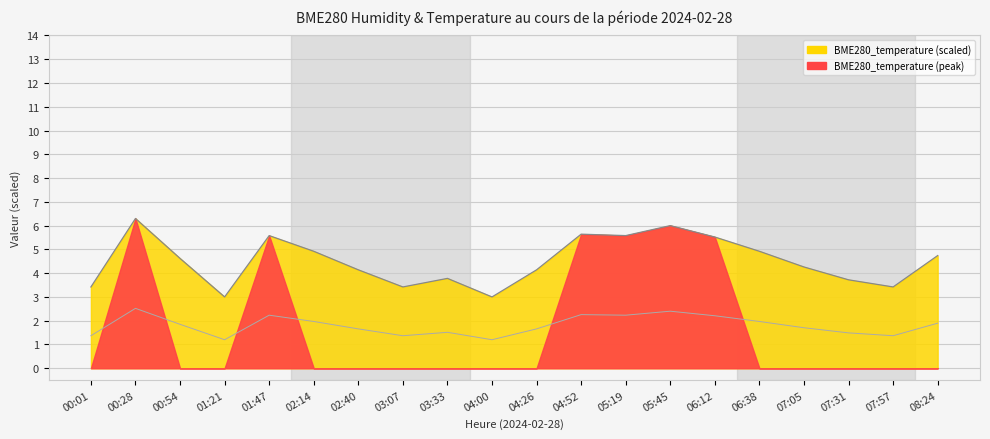

What is the approximate value at 02:14?

2.0